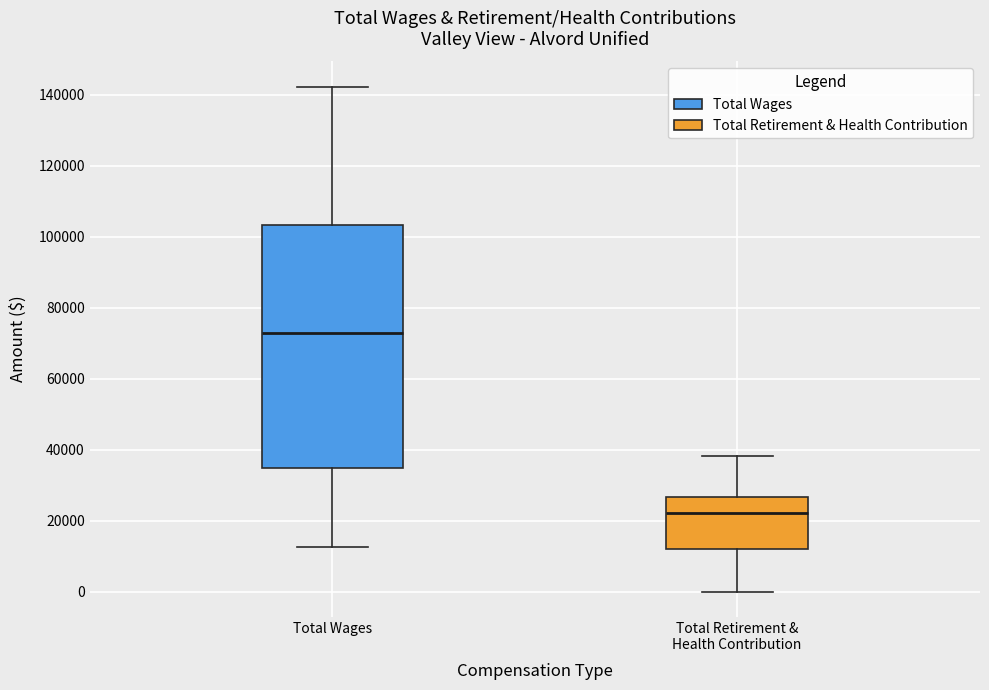

Which box is the tallest, from its lower edge to its upper edge?

Total Wages